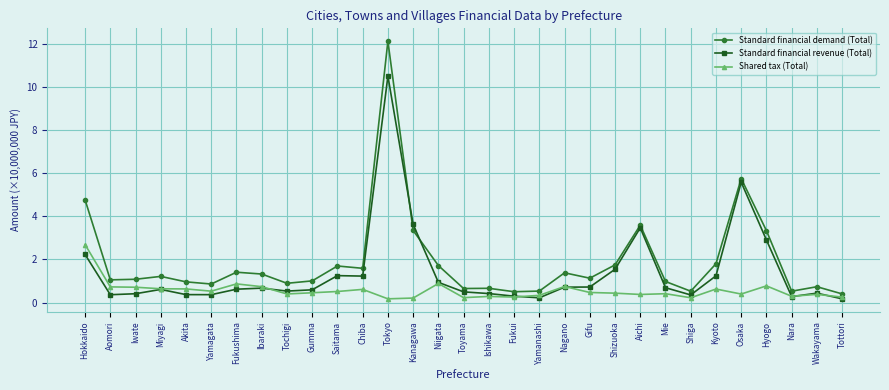

Which series has the widest spread of values?

Standard financial demand (Total)